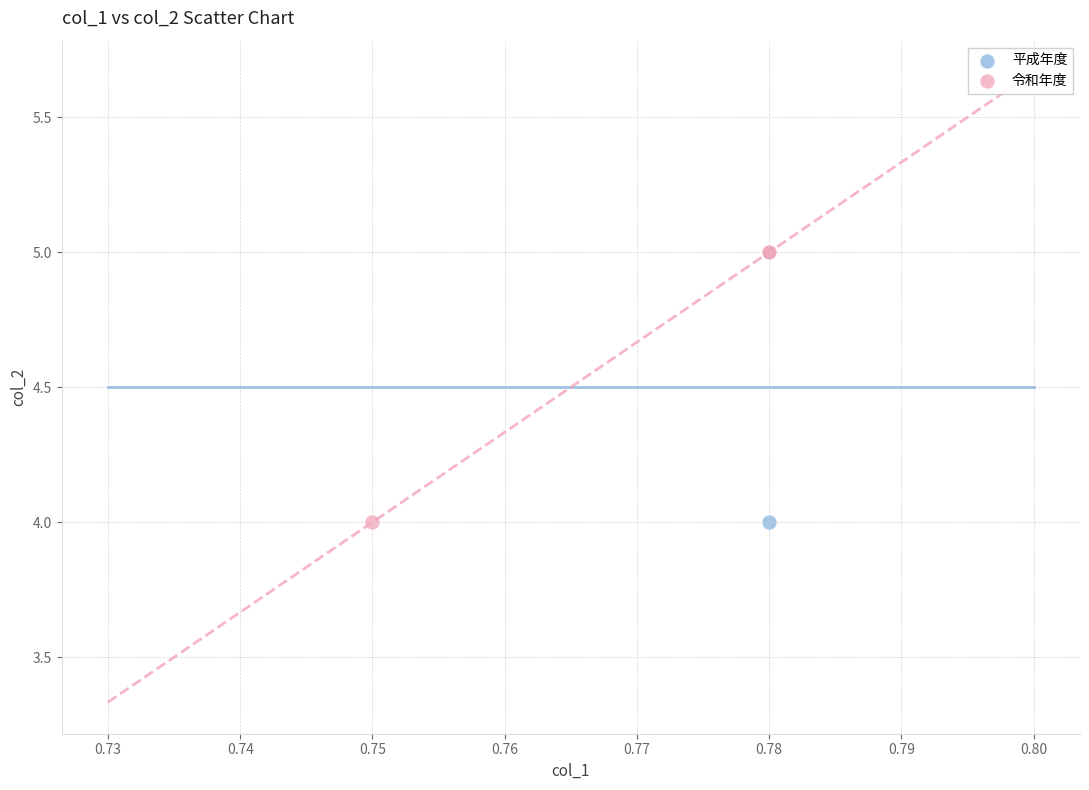

What are all the series names shown in the legend?

平成年度, 令和年度